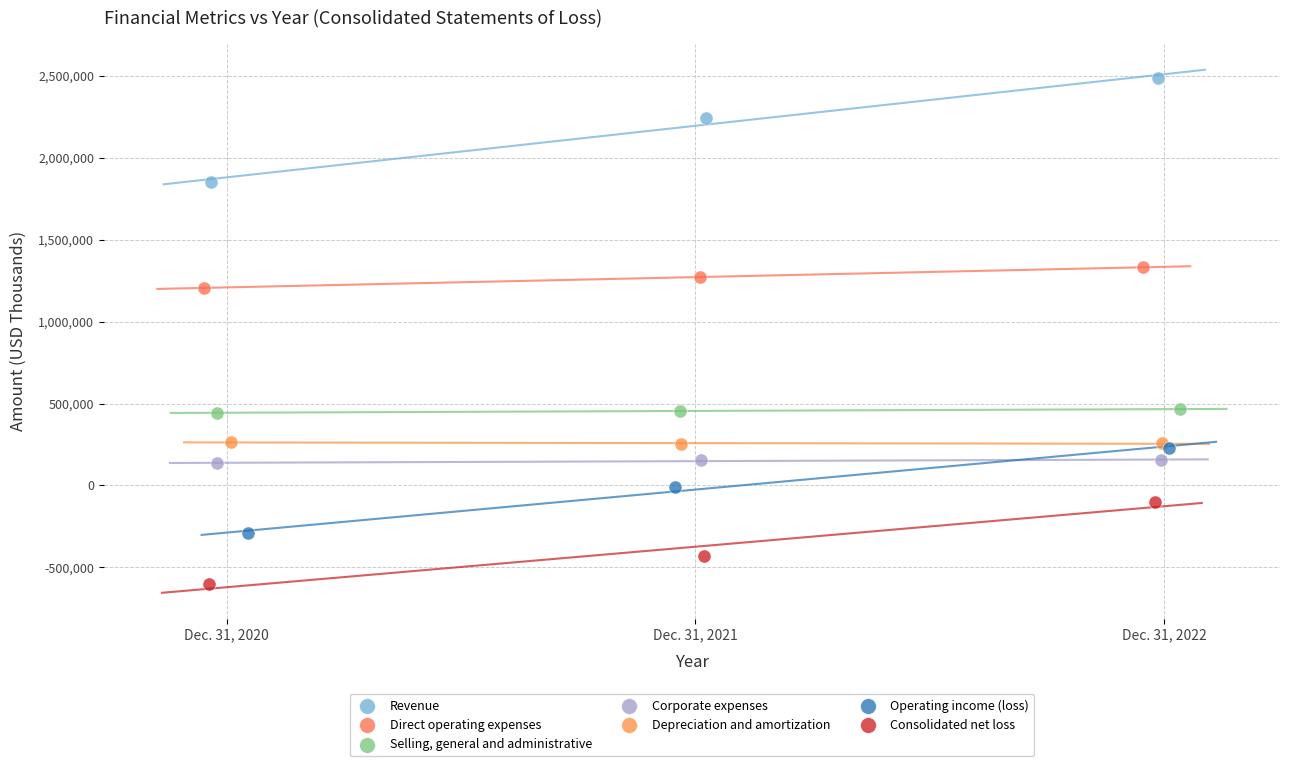

Which series has the largest Y range (max minus min)?

Revenue